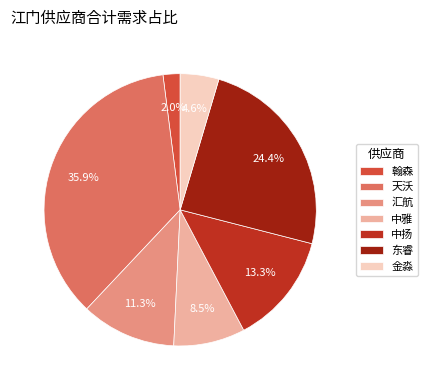

Is there a majority slice in this chart?

No